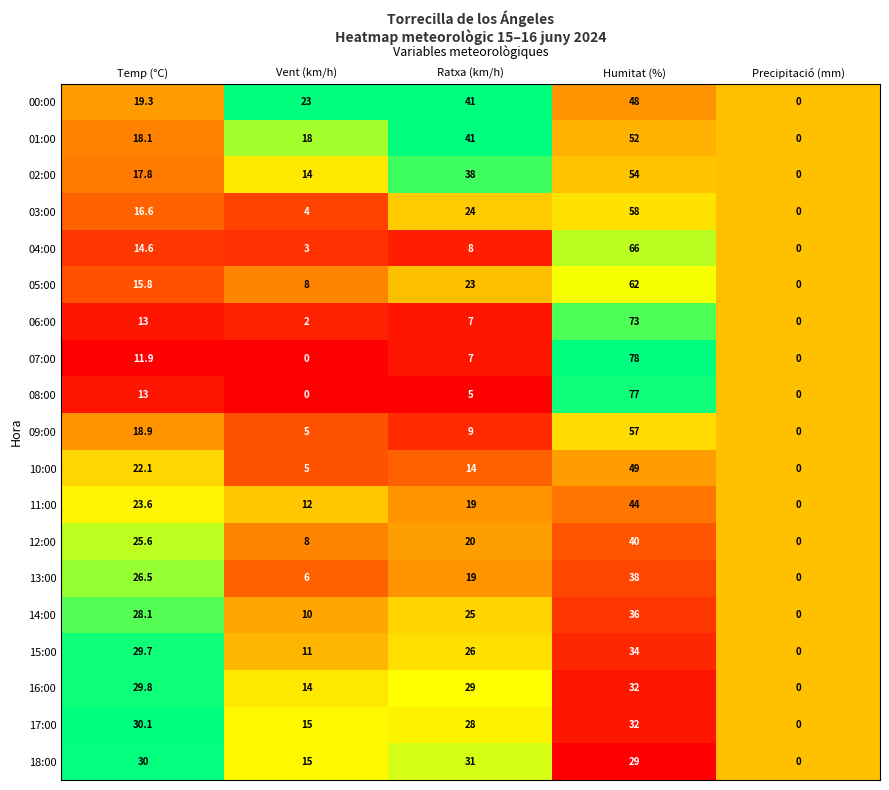

What is the difference between the maximum and second lowest values in the 18:00 series?

16.0